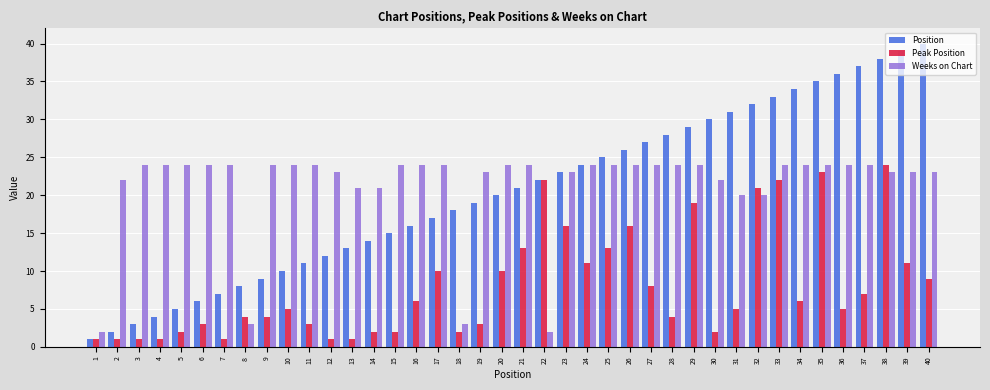

Which series has the largest total across all categories?

Weeks on Chart